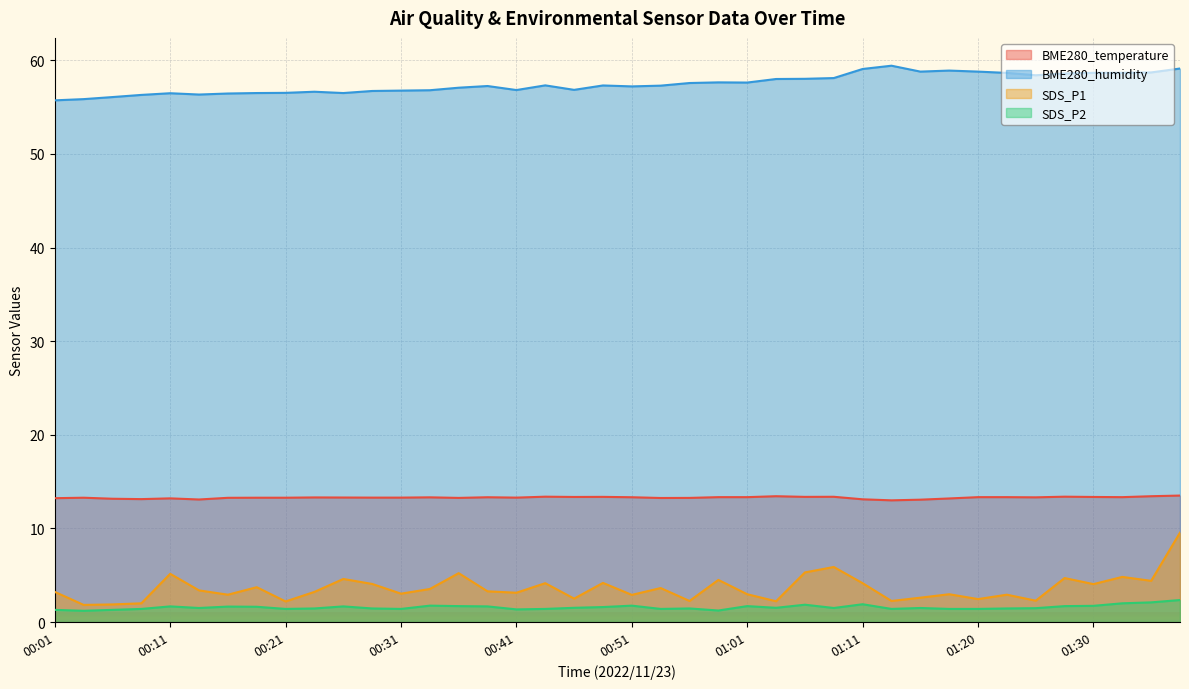

Is the value of BME280_temperature at 01:35 greater than the value of SDS_P2 at 01:37?

Yes